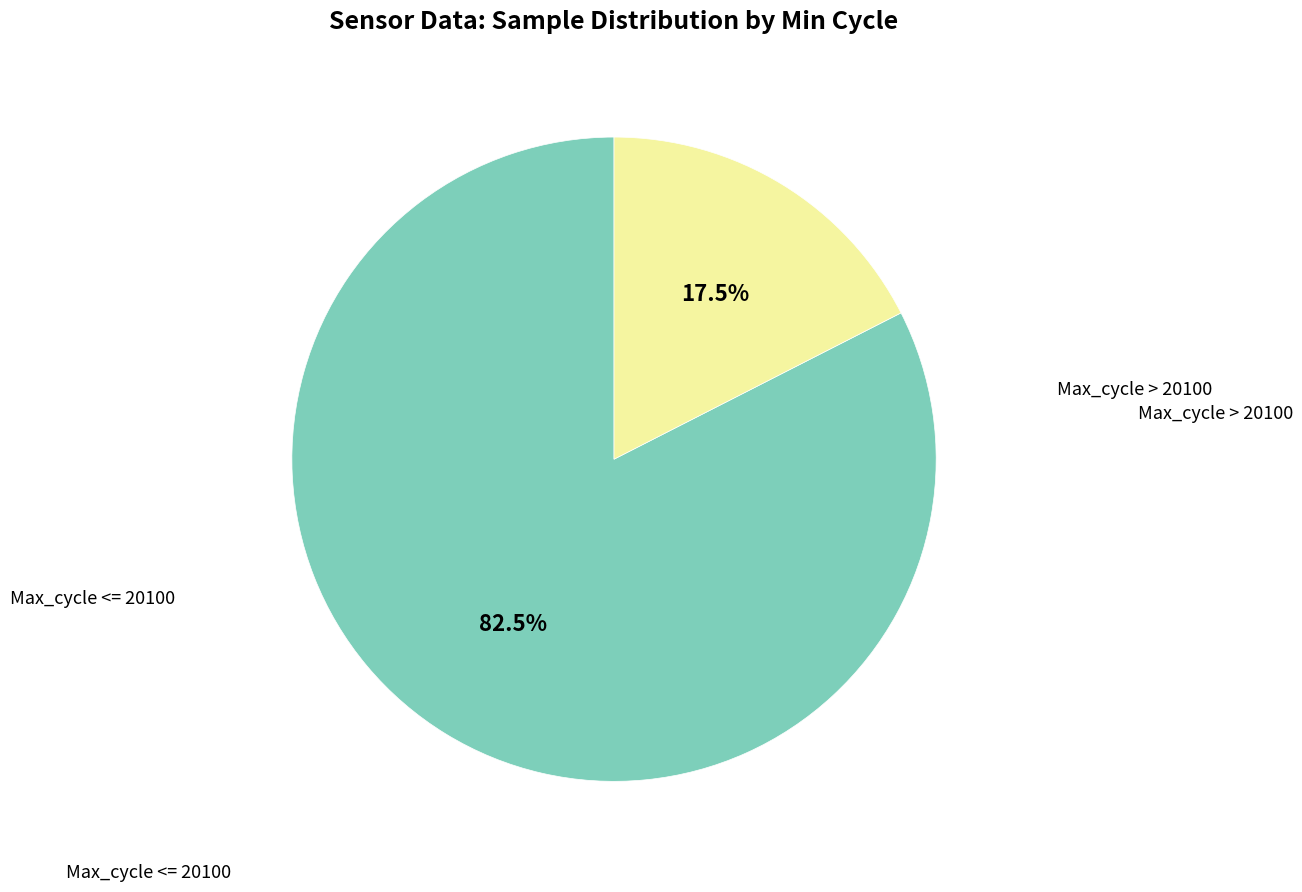

Is there a majority slice in this chart?

Yes